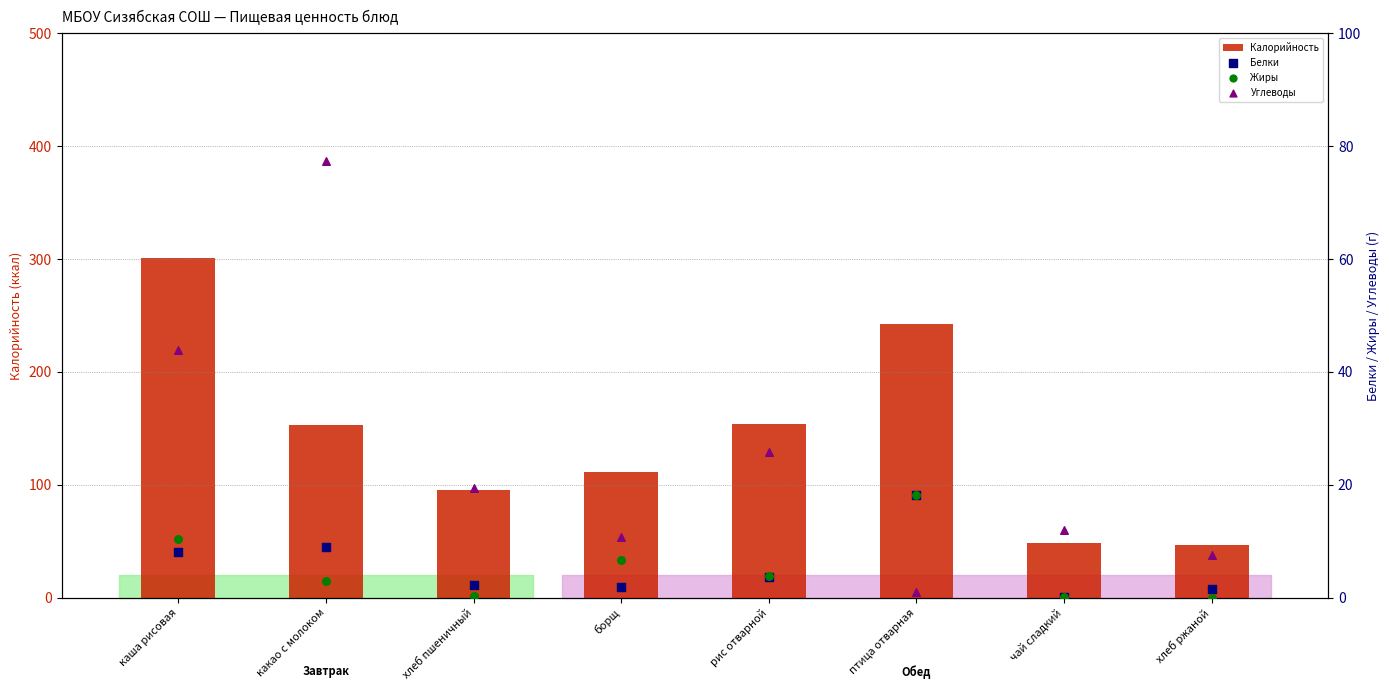

Which series has the widest spread of Y values?

Калорийность